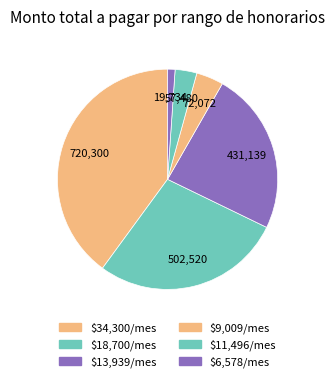

How many slices are in this pie chart?

6